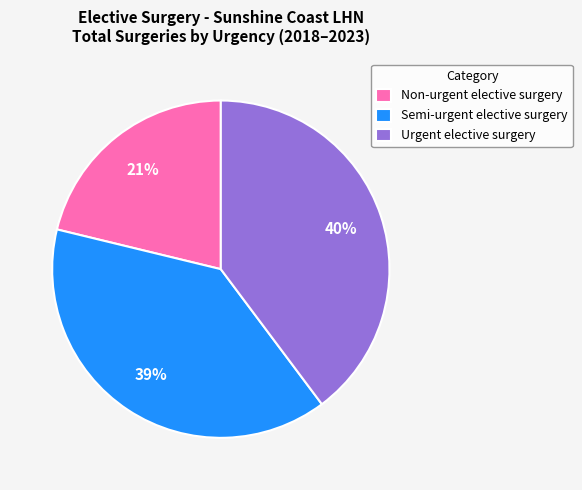

Do Semi-urgent elective surgery and Urgent elective surgery together represent more than half of the pie?

Yes